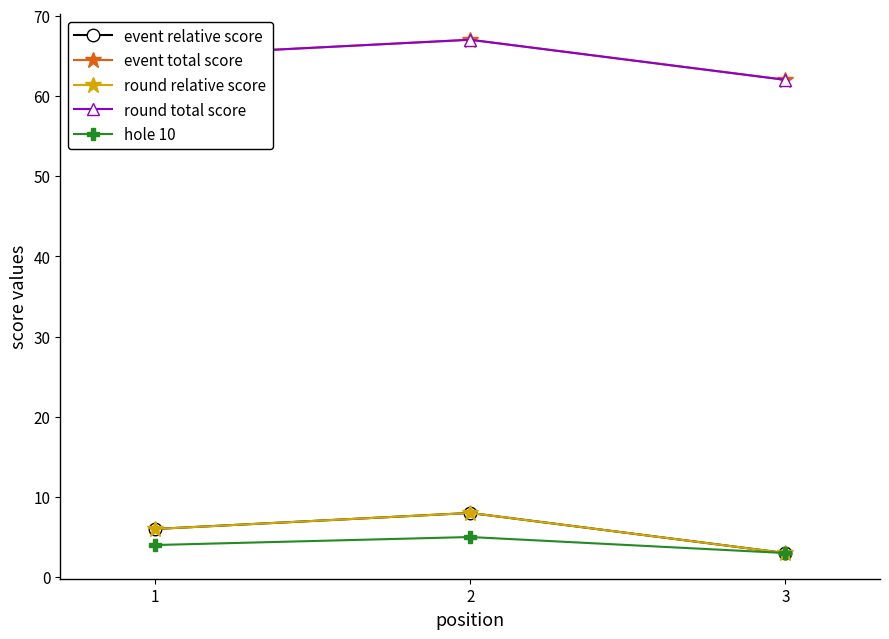

Does the chart have visible grid lines?

No